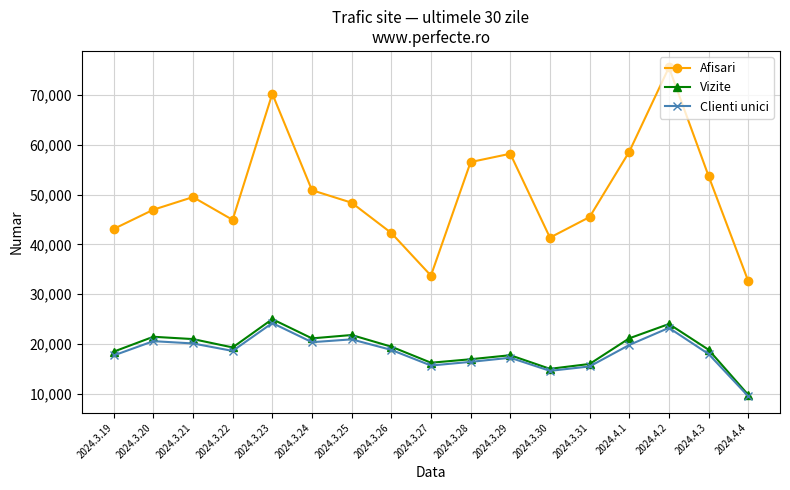

What is the label of the 9th point from the right?

2024.3.27